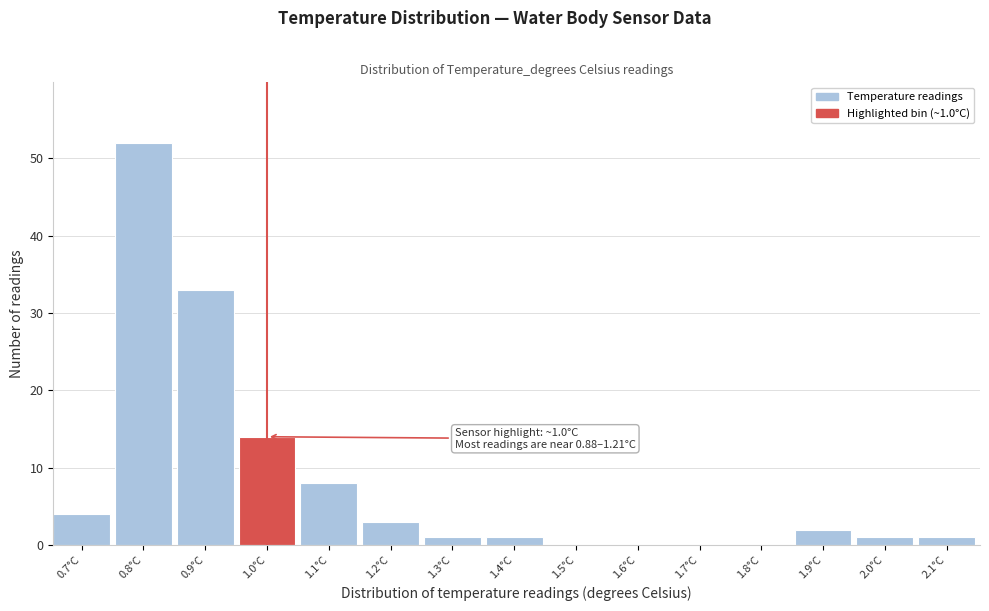

Reading left to right, extract all data points from this chart.

0.7°C=4	0.8°C=52	0.9°C=33	1.0°C=14	1.1°C=8	1.2°C=3	1.3°C=1	1.4°C=1	1.5°C=0	1.6°C=0	1.7°C=0	1.8°C=0	1.9°C=2	2.0°C=1	2.1°C=1